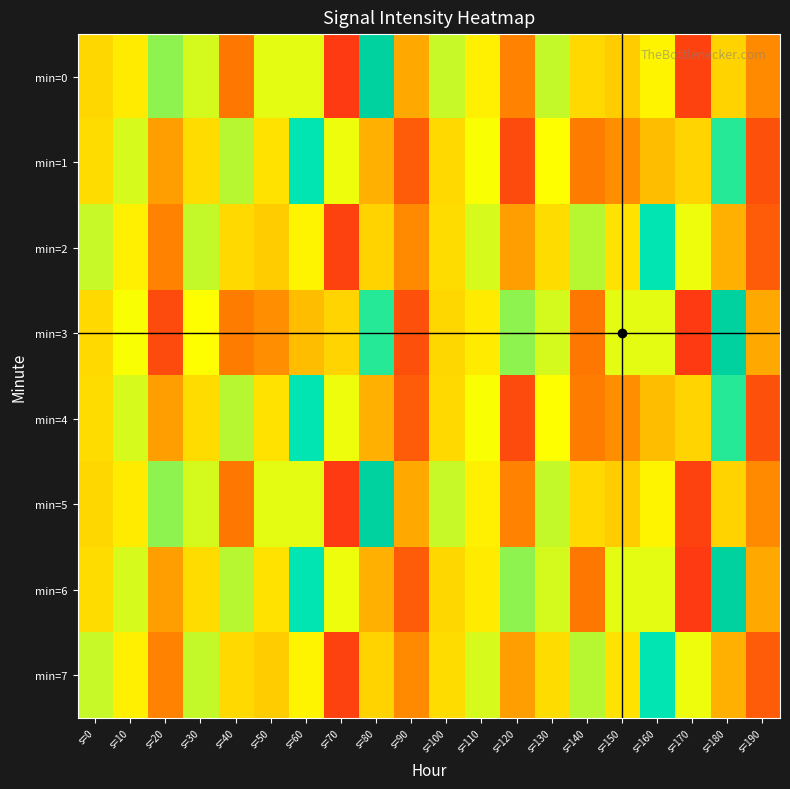

What is the smallest value displayed?

-85.1